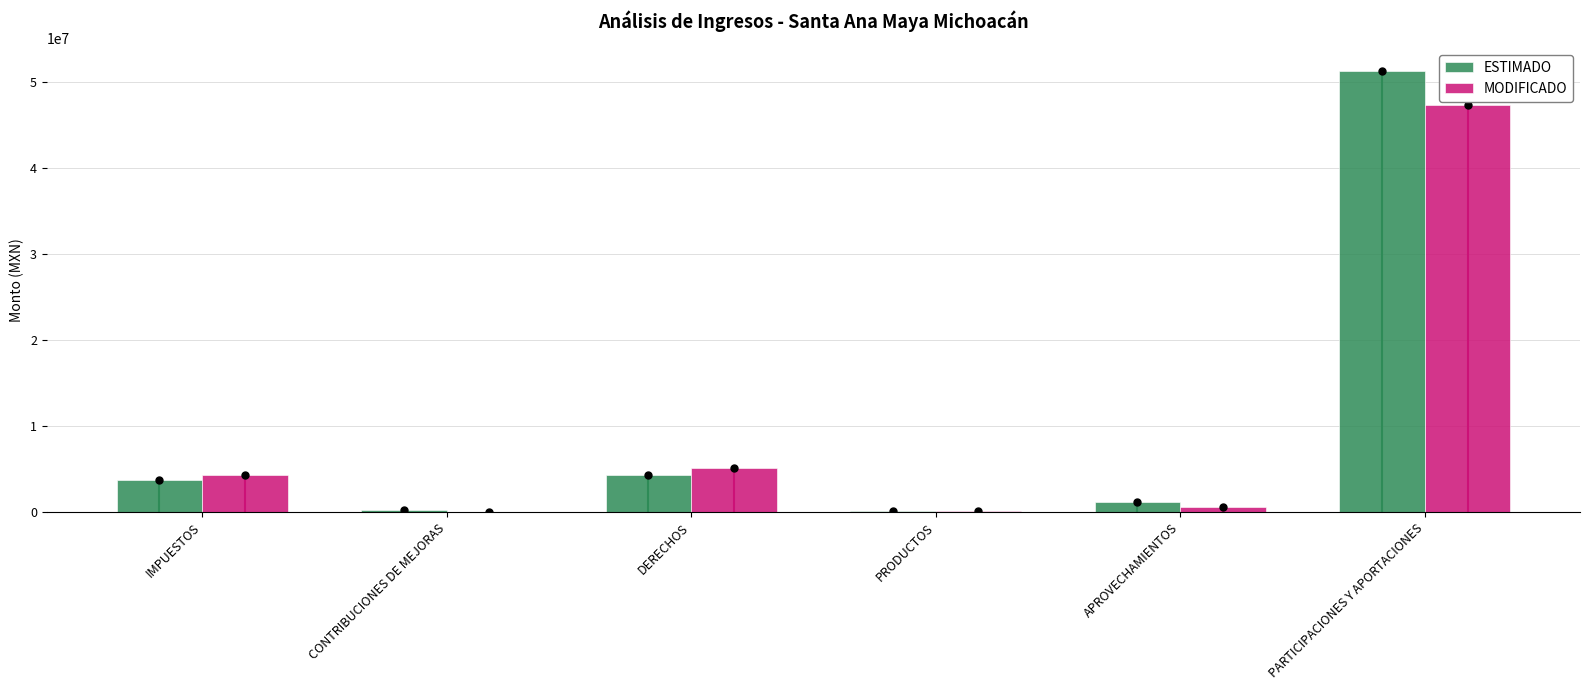

Is the value of MODIFICADO at IMPUESTOS greater than the value of ESTIMADO at CONTRIBUCIONES DE MEJORAS?

Yes